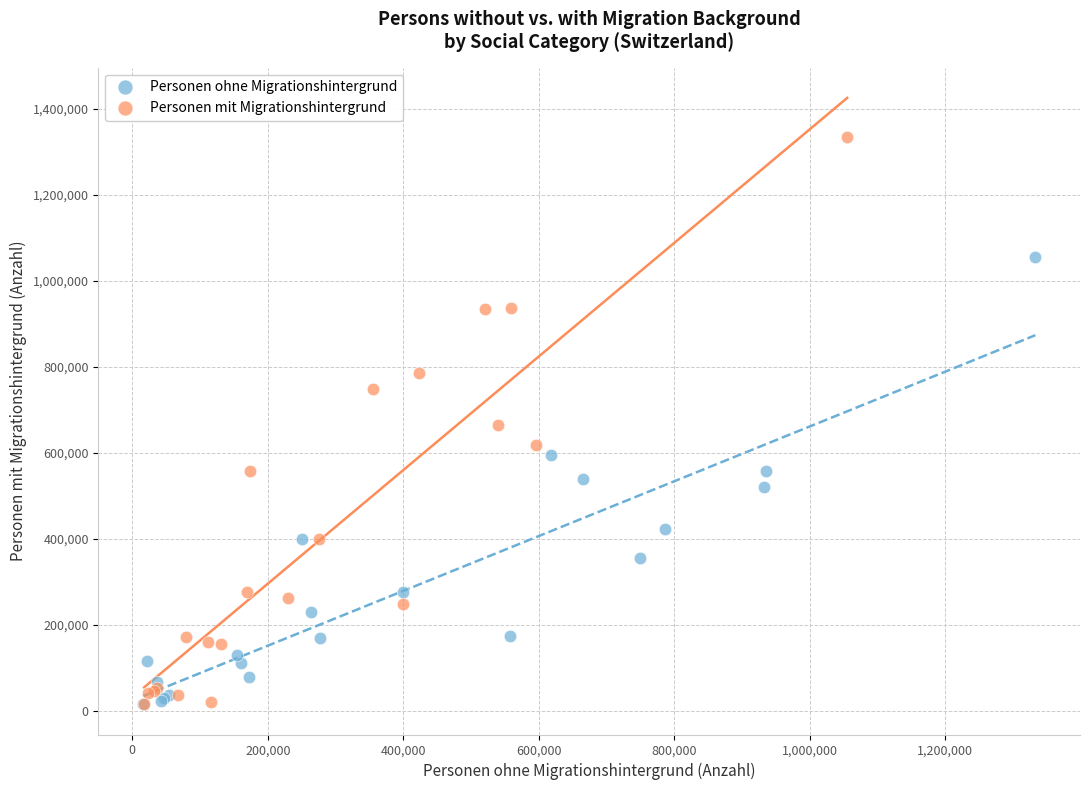

Which series has the largest Y range (max minus min)?

Personen mit Migrationshintergrund